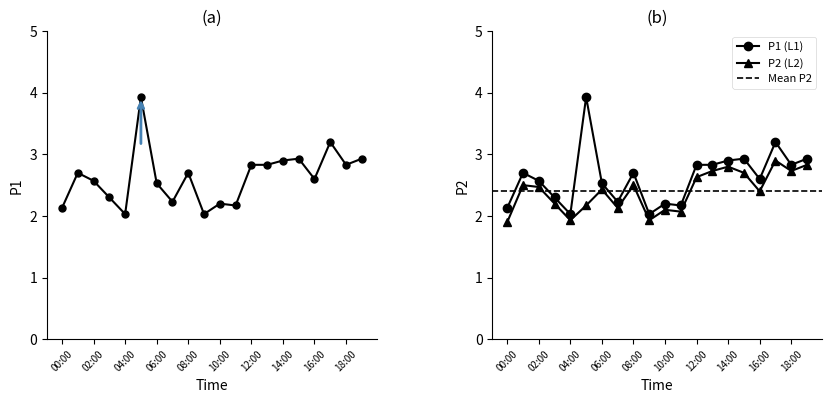

Reading left to right, transcribe all the data shown in this chart.

P1: 2.1	2.7	2.6	2.3	2.0	3.9	2.5	2.2	2.7	2.0	2.2	2.2	2.8	2.8	2.9	2.9	2.6	3.2	2.8	2.9
P2: 1.9	2.5	2.5	2.2	1.9	2.2	2.4	2.1	2.5	1.9	2.1	2.1	2.6	2.7	2.8	2.7	2.4	2.9	2.7	2.8